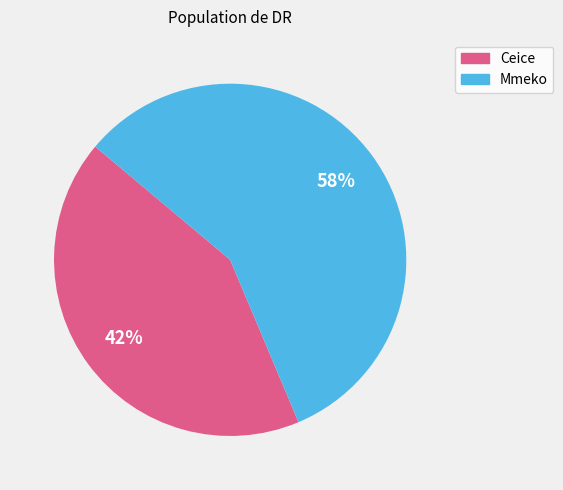

Count the number of slices in the pie.

2